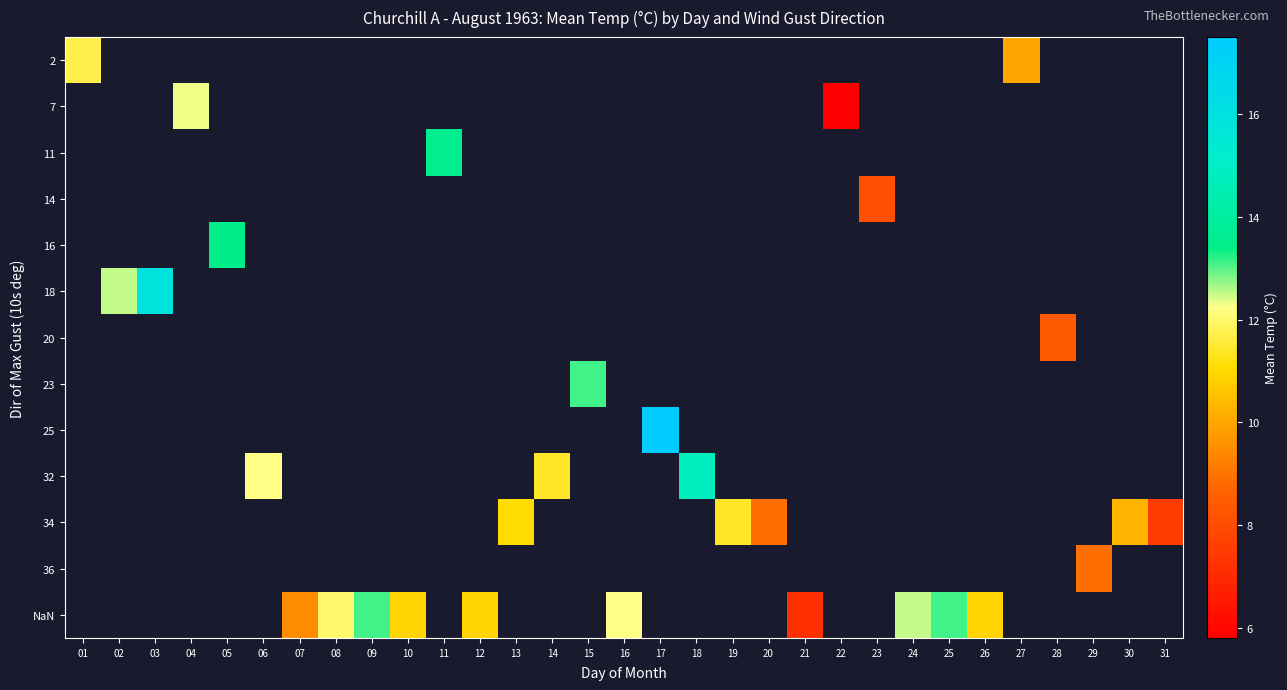

Which has a higher value, 19 or 08?

08